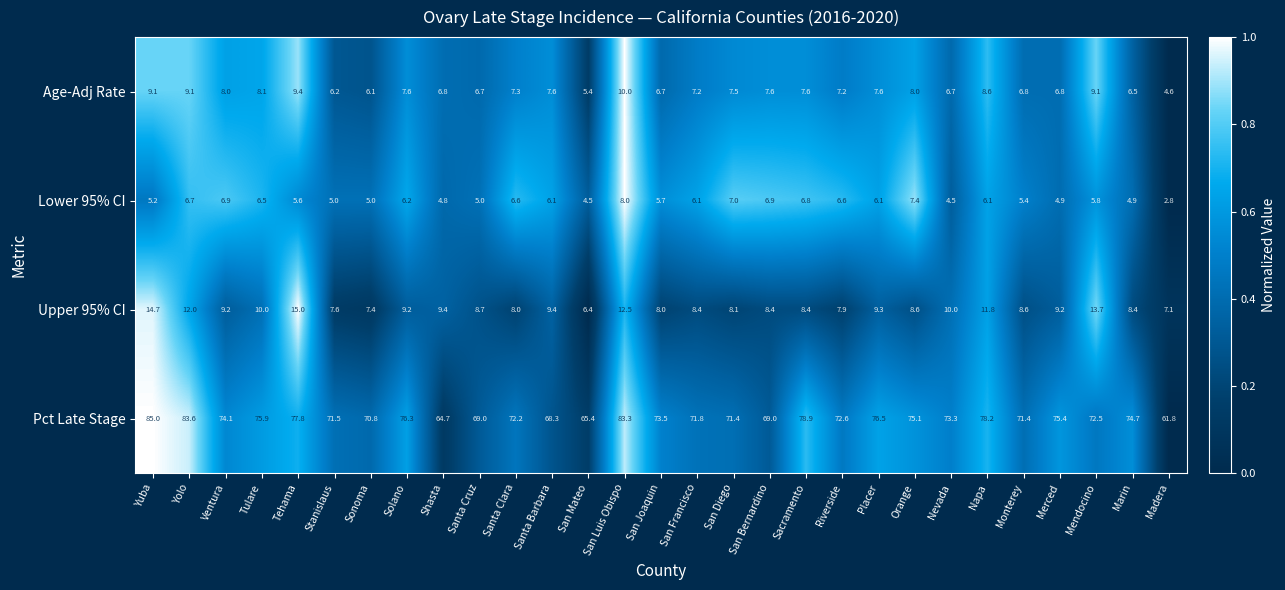

Which series has the largest range (max minus min)?

Pct Late Stage